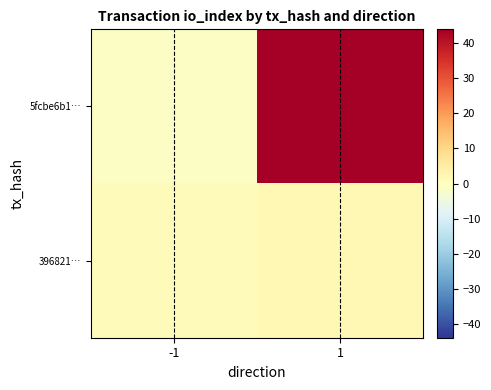

Which series has the widest spread of values?

5fcbe6b1…